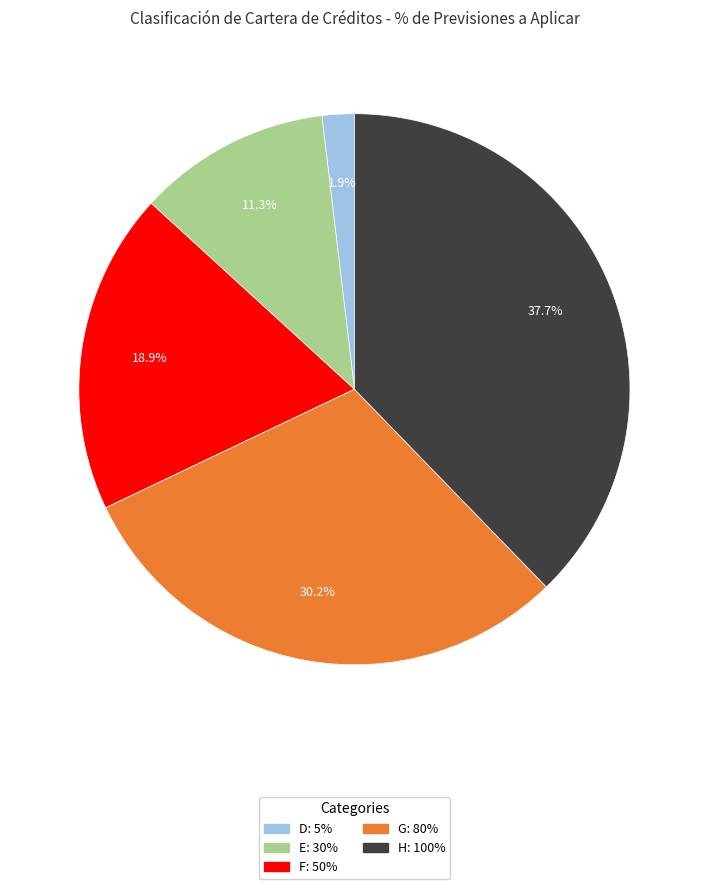

Is there any slice that represents more than half of the pie?

No